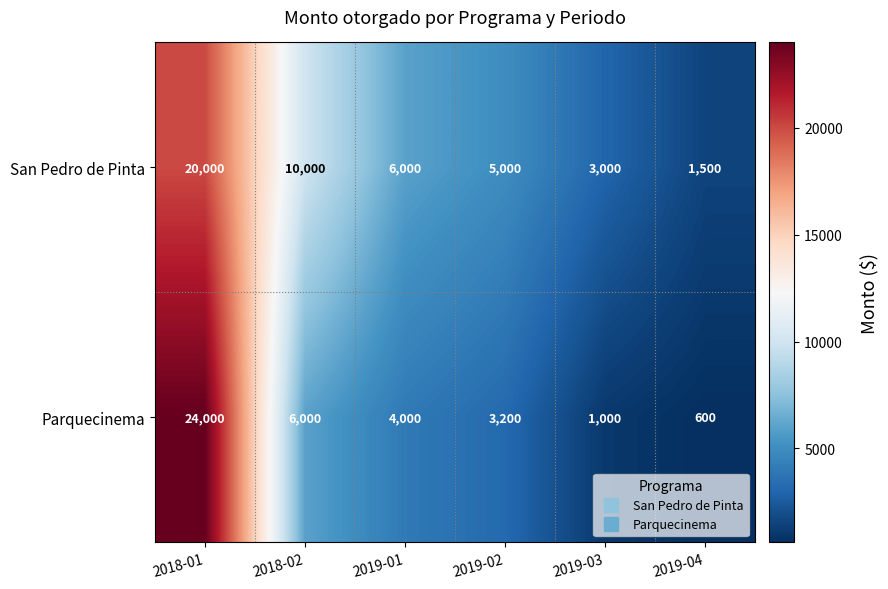

Where is San Pedro de Pinta nearest to the value 10750?

2018-02